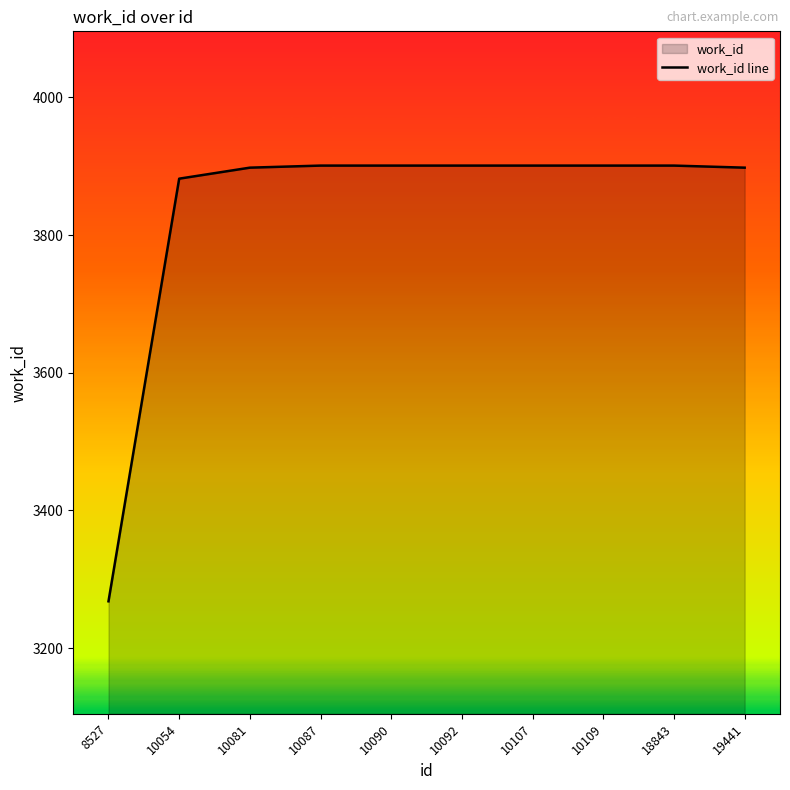

What is the maximum value shown in the chart?

3901